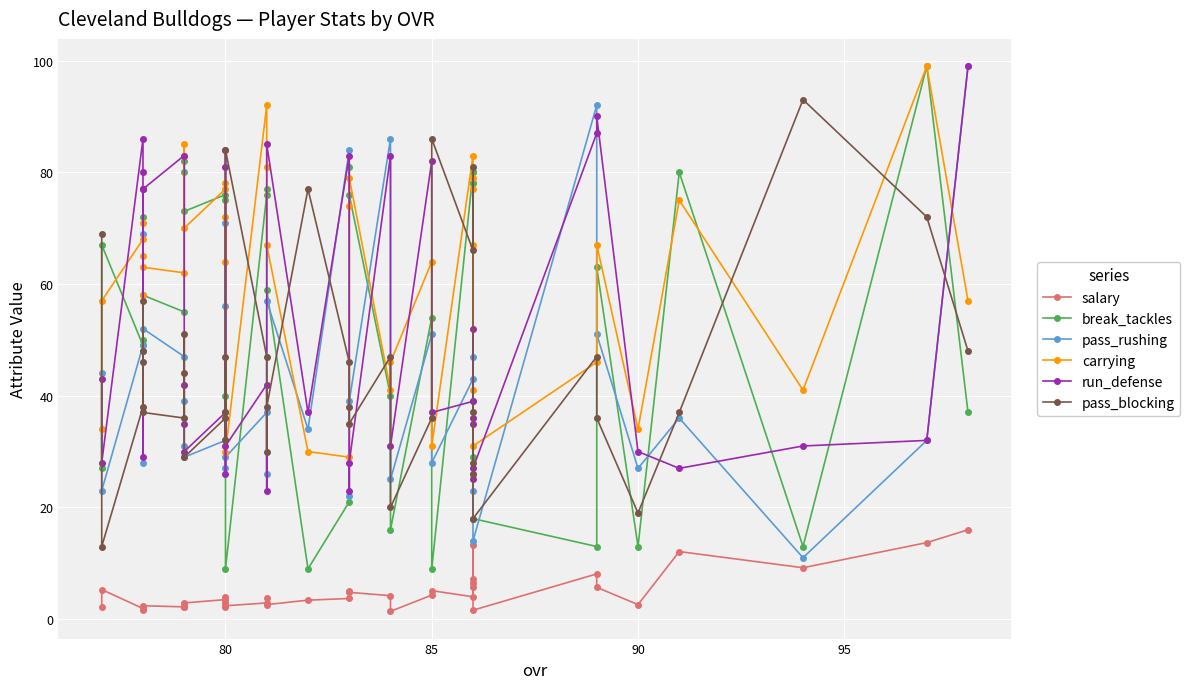

True or false: pass_rushing and run_defense intersect in this chart.

True